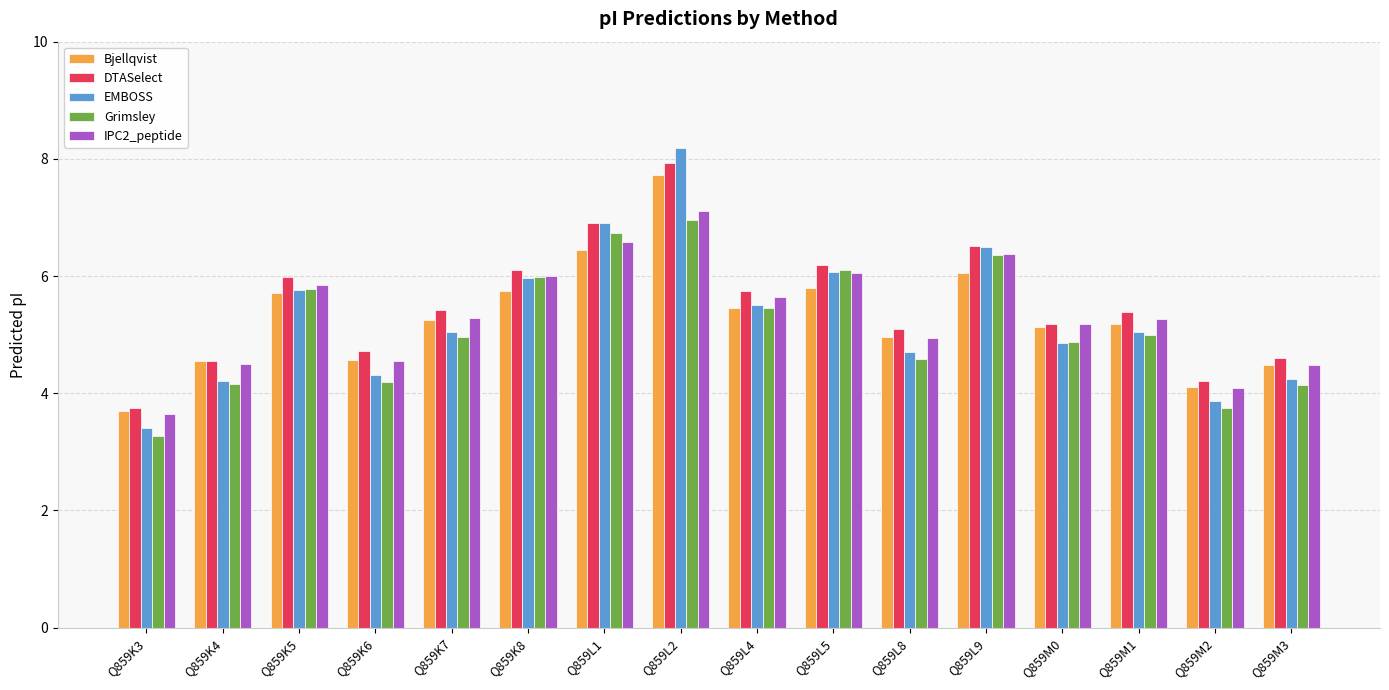

What is the average value of the EMBOSS series?

5.3